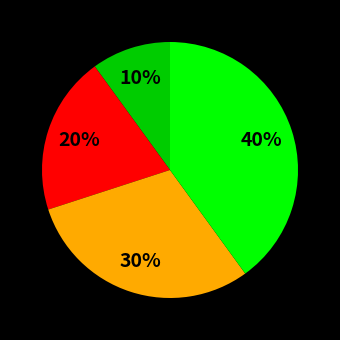

Is there any slice that represents more than half of the pie?

No